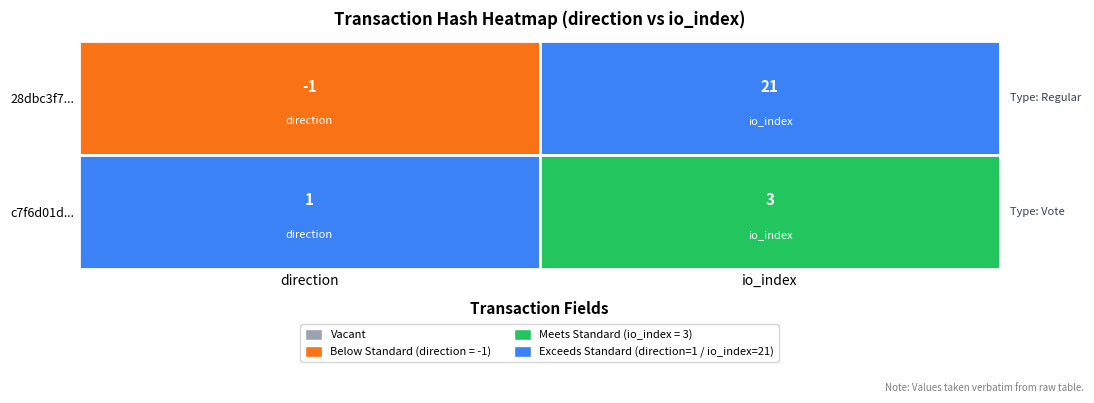

What is the average value of the c7f6d01d82c78c158400b1e253c0c1f779a9940 series?

2